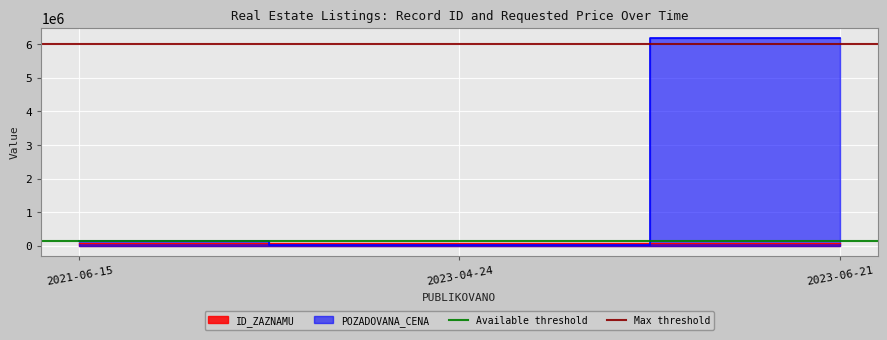

What is the average value of the Max threshold series?

6000000